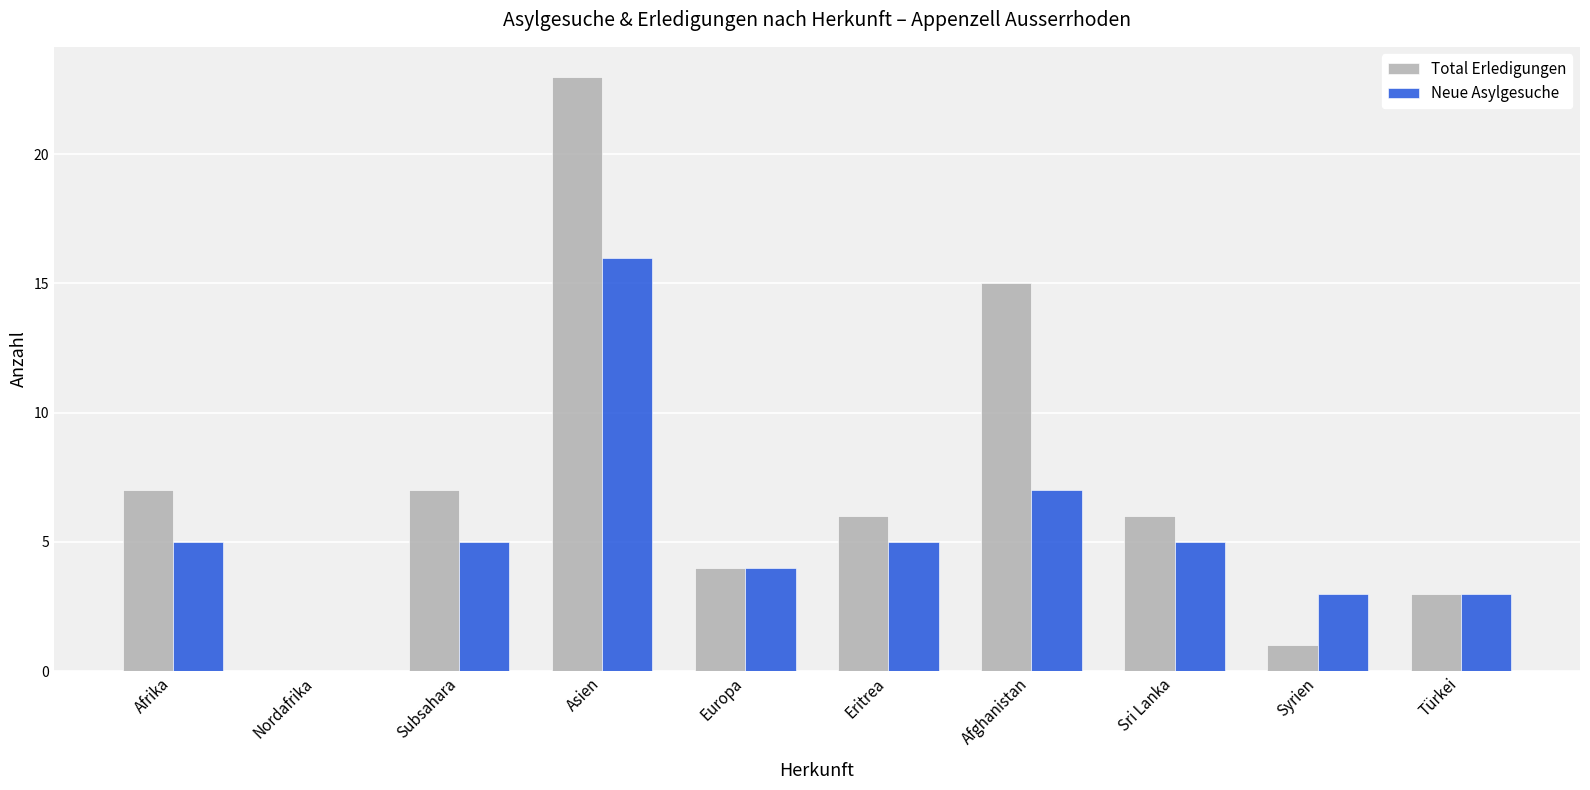

How many positive values does the Total Erledigungen series have?

9